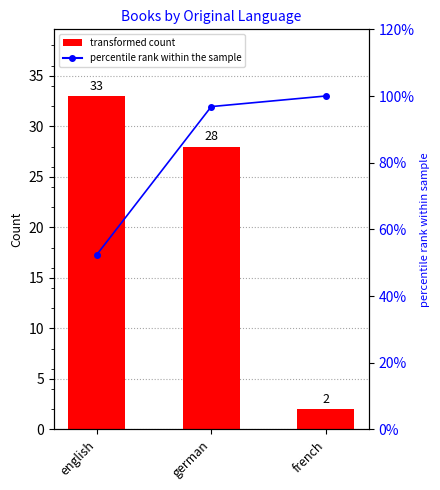

What is the difference between the second highest and minimum values in the percentile rank within the sample series?

44.4